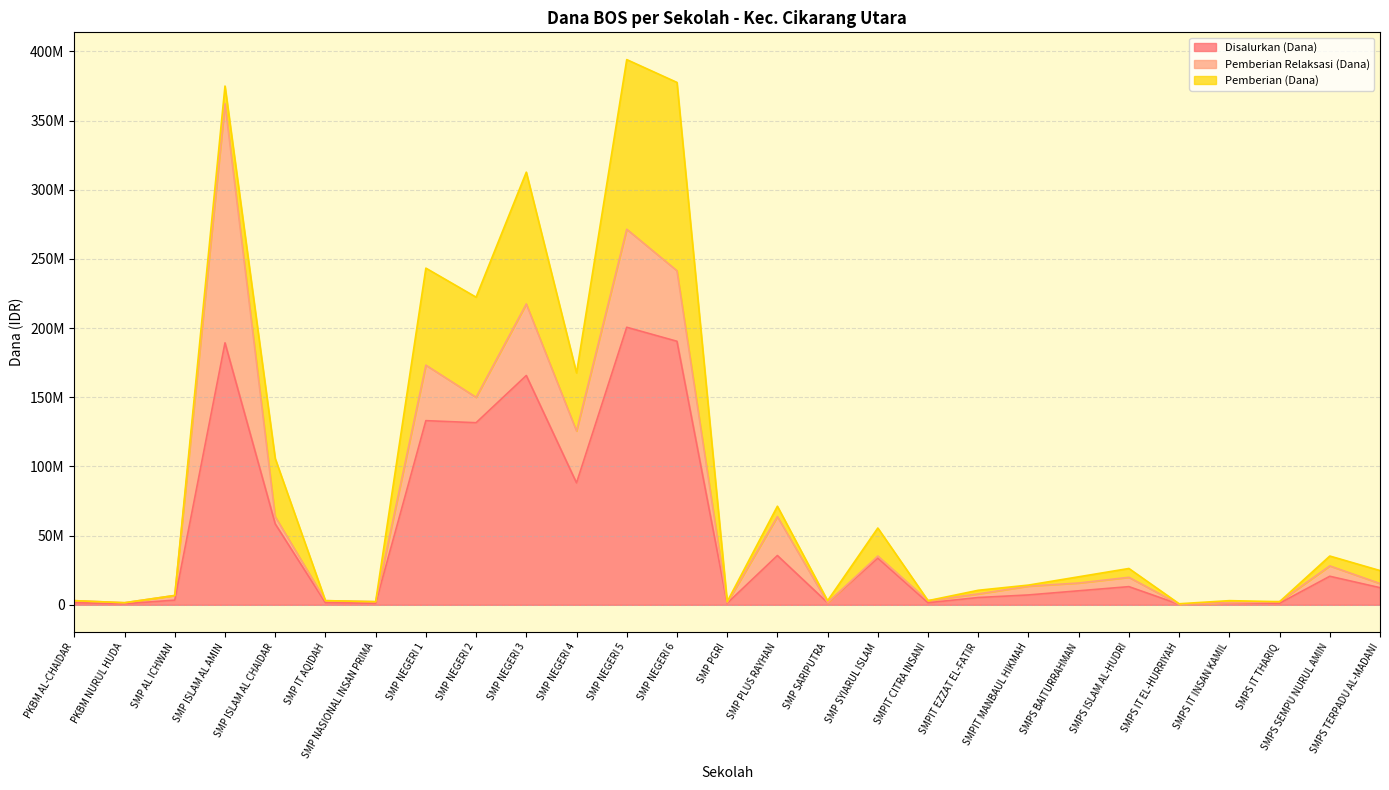

What is the average value of the Pemberian Relaksasi (Dana) series?

19277778